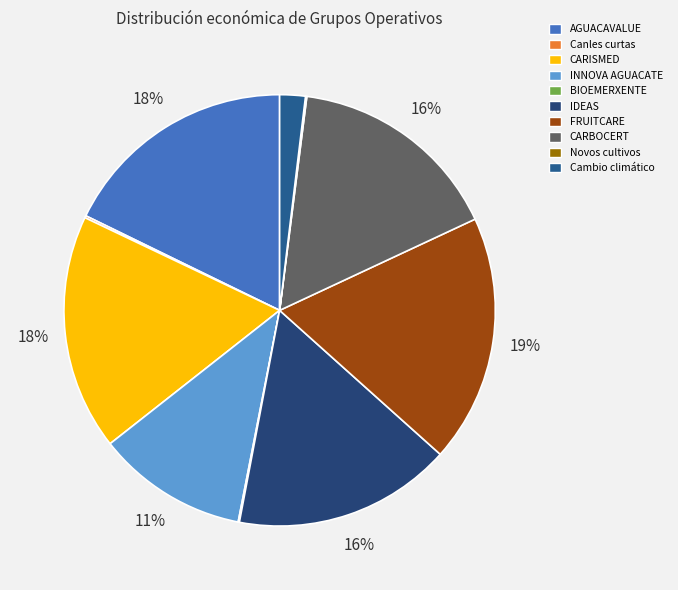

What portion of the pie excludes INNOVA AGUACATE?

88.7%